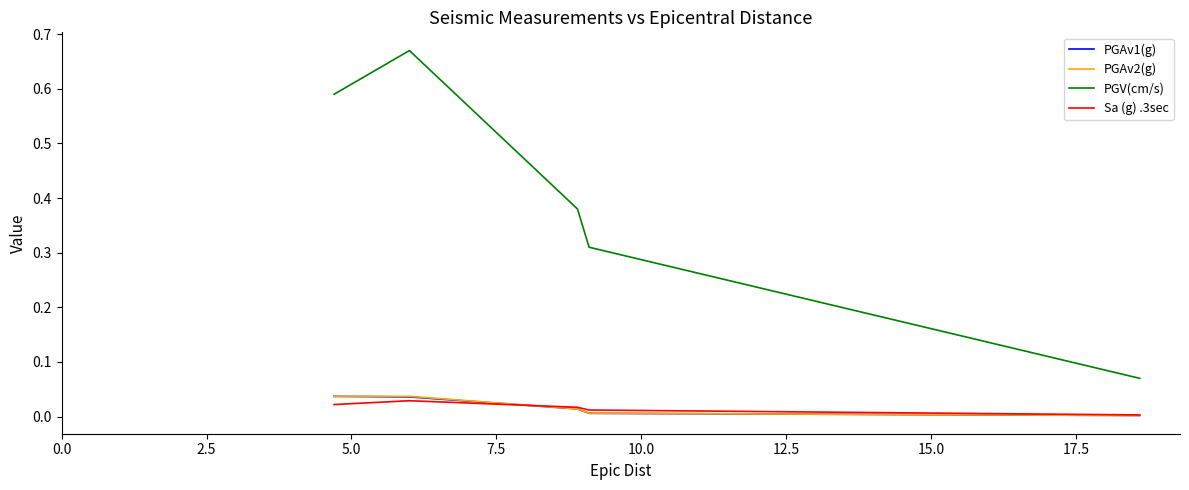

Count the PGV(cm/s) values in the range 0 to 1.

5